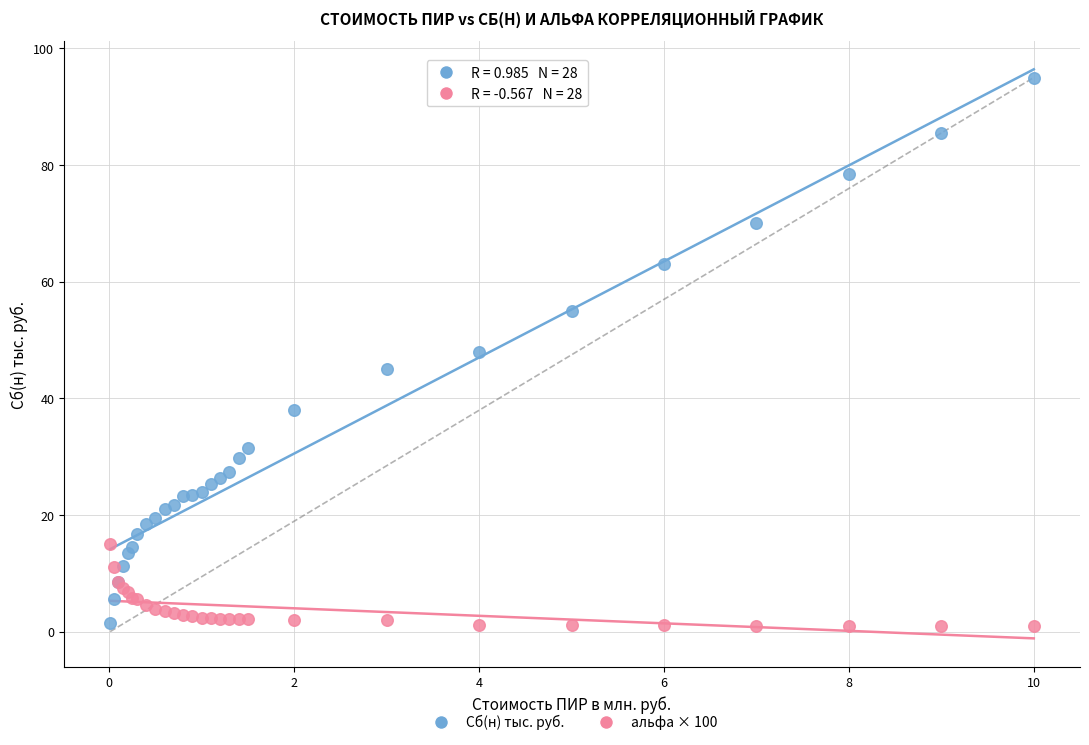

Which series contains the highest Y value?

Сб(н) тыс. руб.